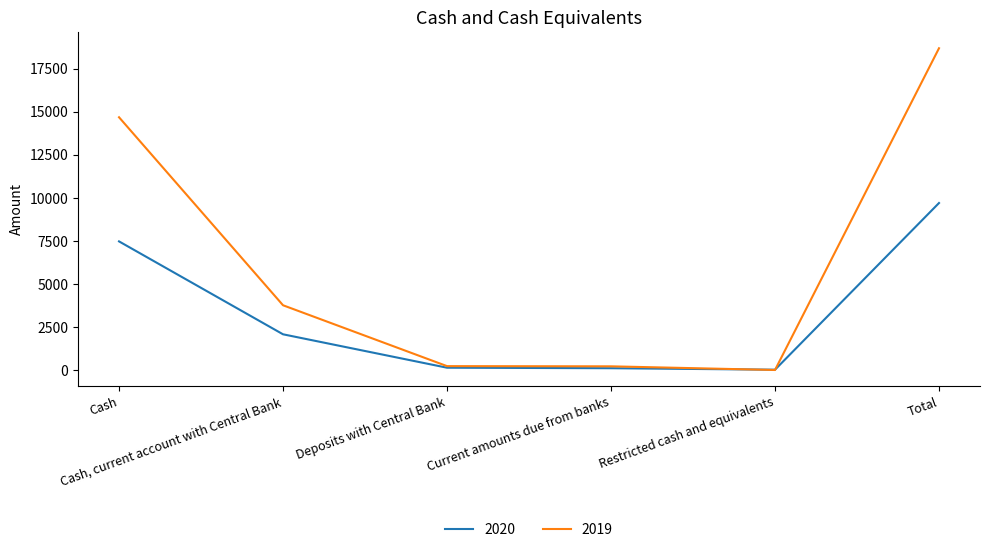

At which category is the sum across all series the highest?

Total